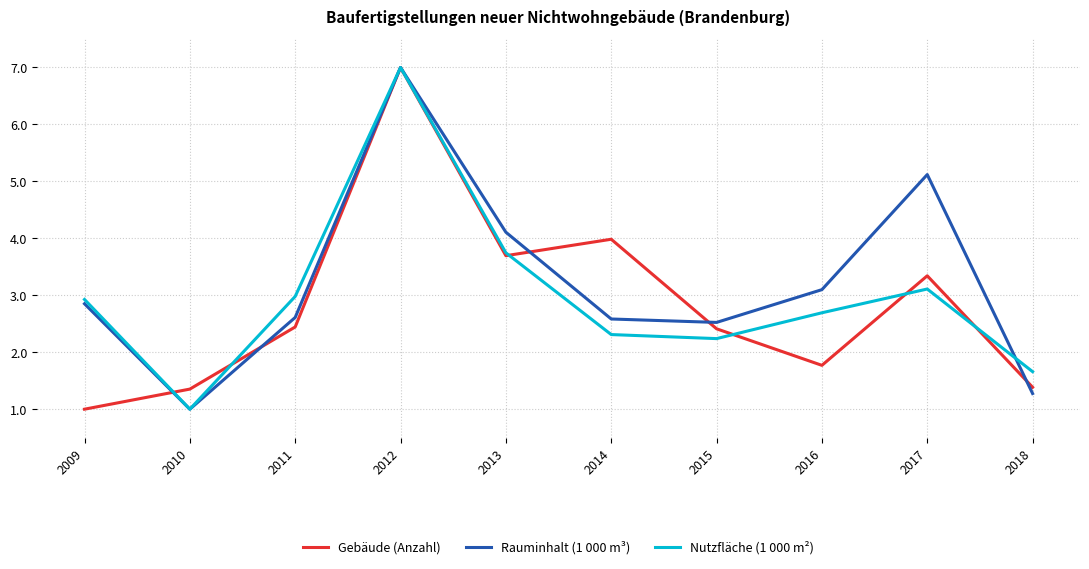

Reading right to left, list all the values displayed in this chart.

Gebäude (Anzahl): 1.4	3.3	1.8	2.4	4.0	3.7	7.0	2.4	1.4	1.0
Rauminhalt (1 000 m³): 1.3	5.1	3.1	2.5	2.6	4.1	7.0	2.6	1.0	2.9
Nutzfläche (1 000 m²): 1.7	3.1	2.7	2.2	2.3	3.7	7.0	3.0	1.0	2.9